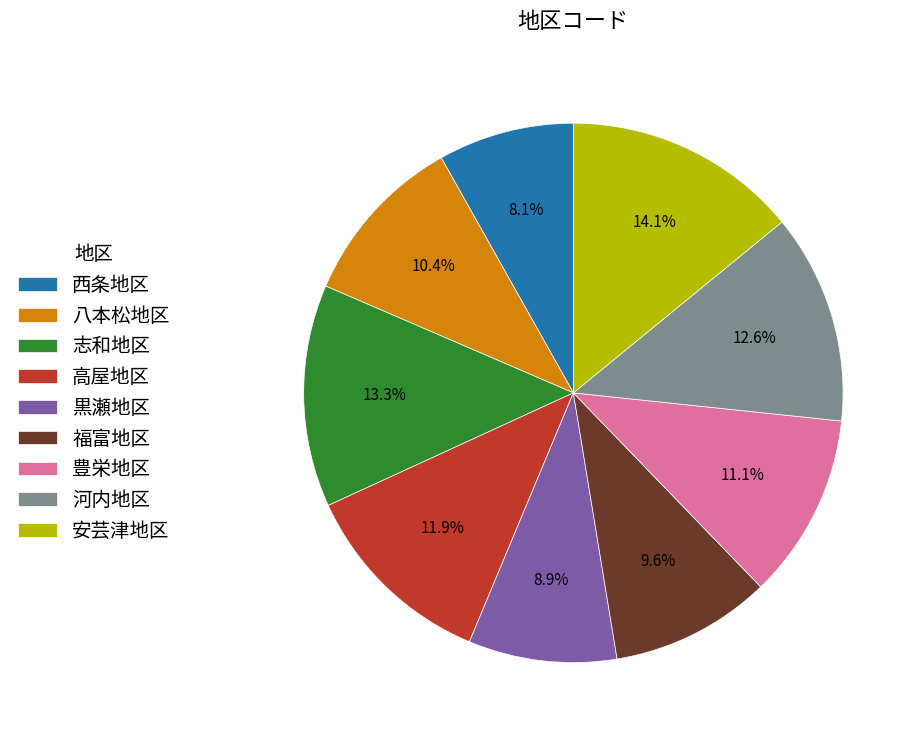

To the nearest percent, what percentage of the pie is 高屋地区?

12%